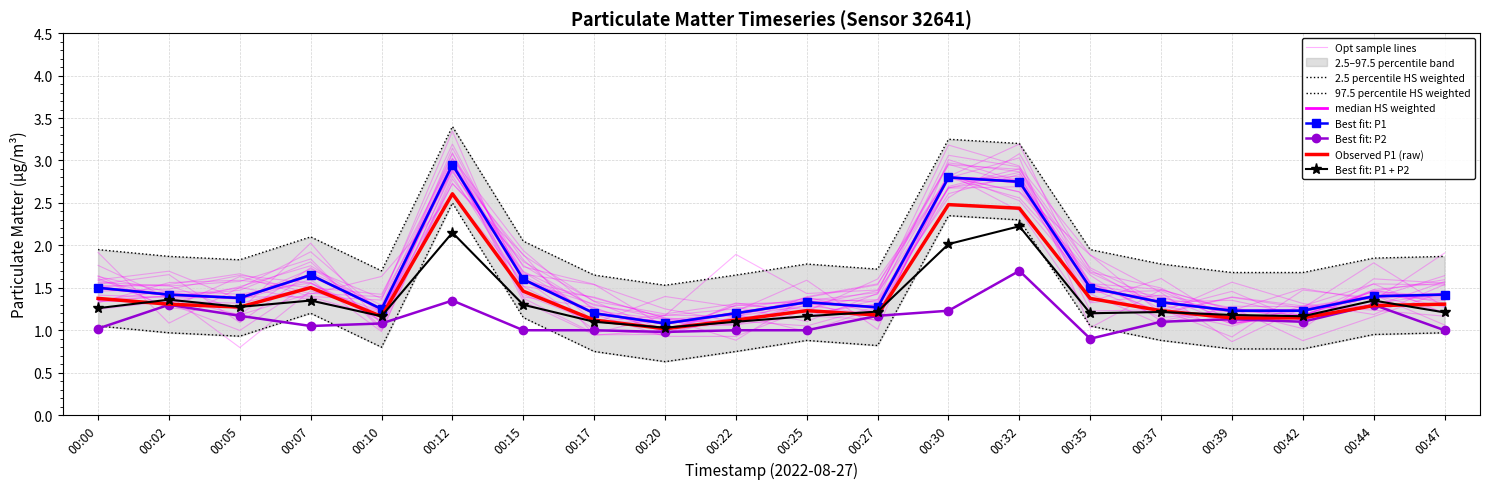

Which series changed the most between 00:12 and 00:35?

P1